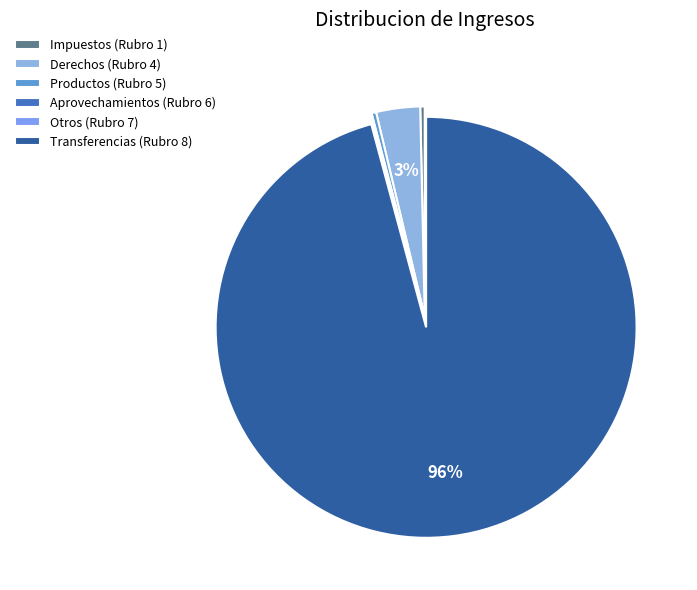

What is the largest slice in the pie chart?

Transferencias (Rubro 8)